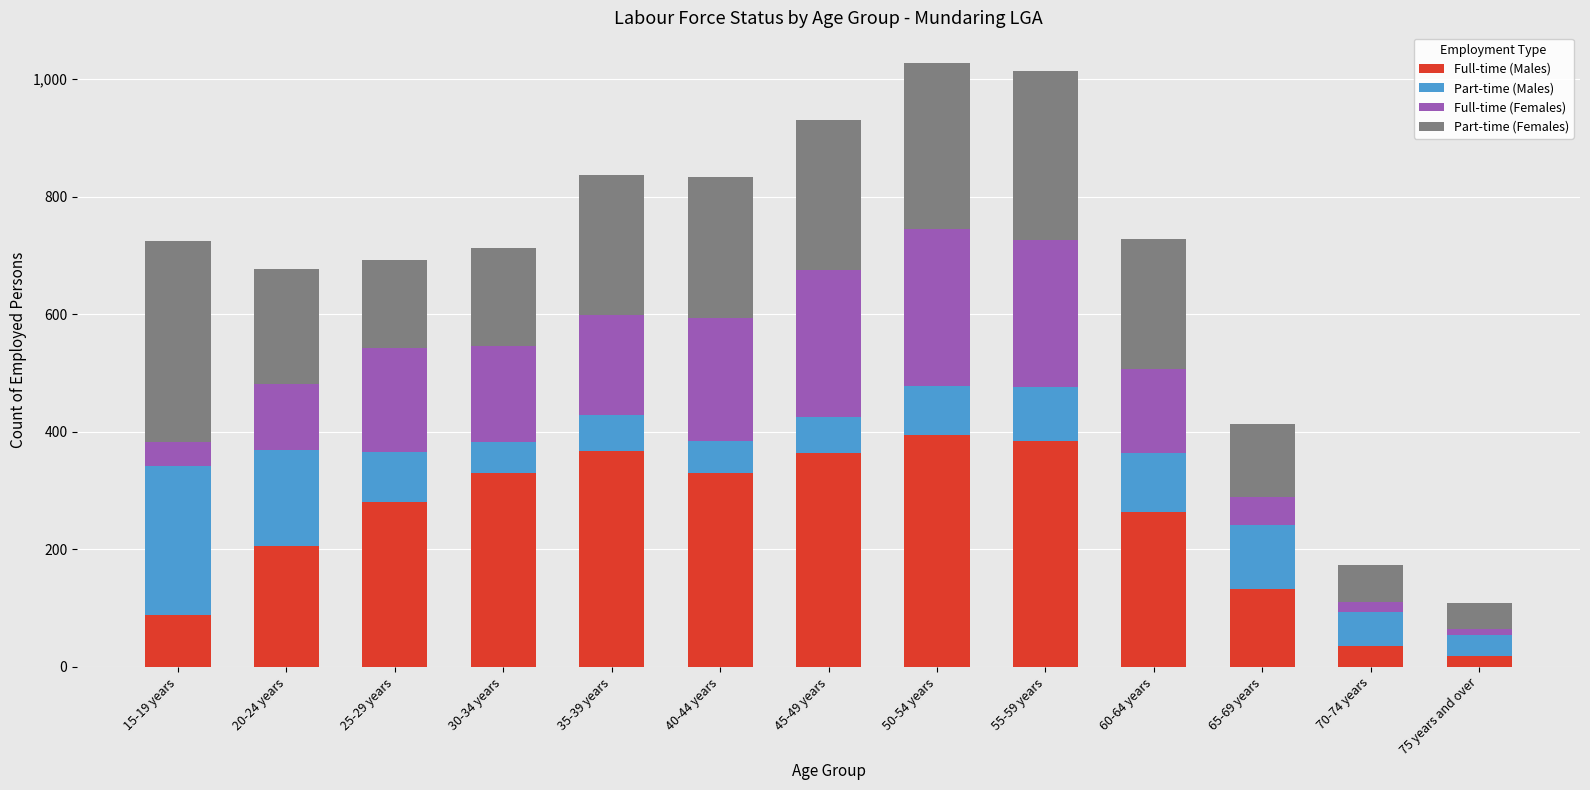

True or false: Full-time (Males) has a value of 205 at 30-34 years.

False